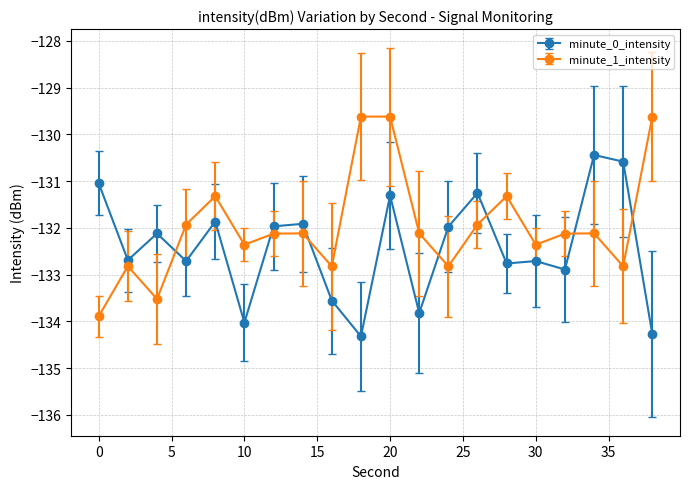

What is the sum of all minute_0_intensity values?

-2648.2